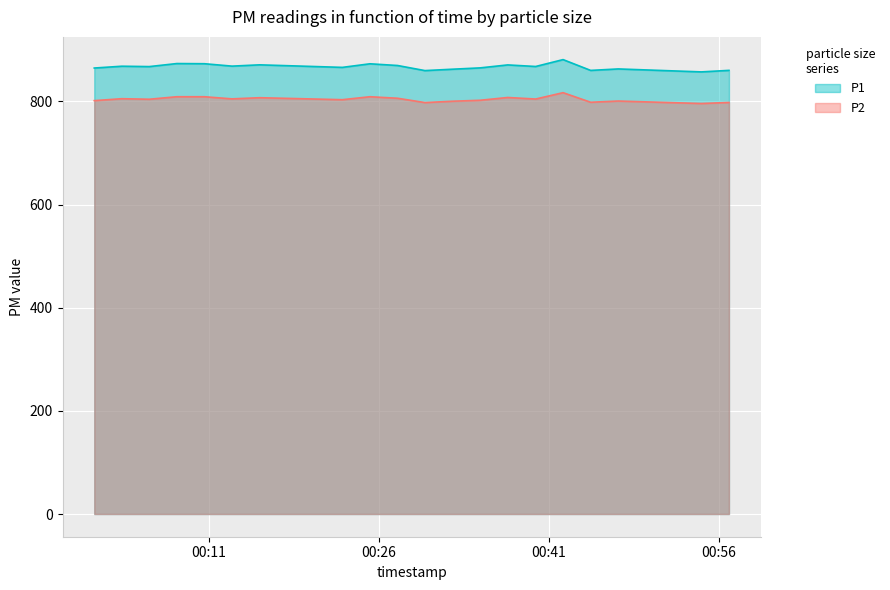

Which series has the widest spread of values?

P1